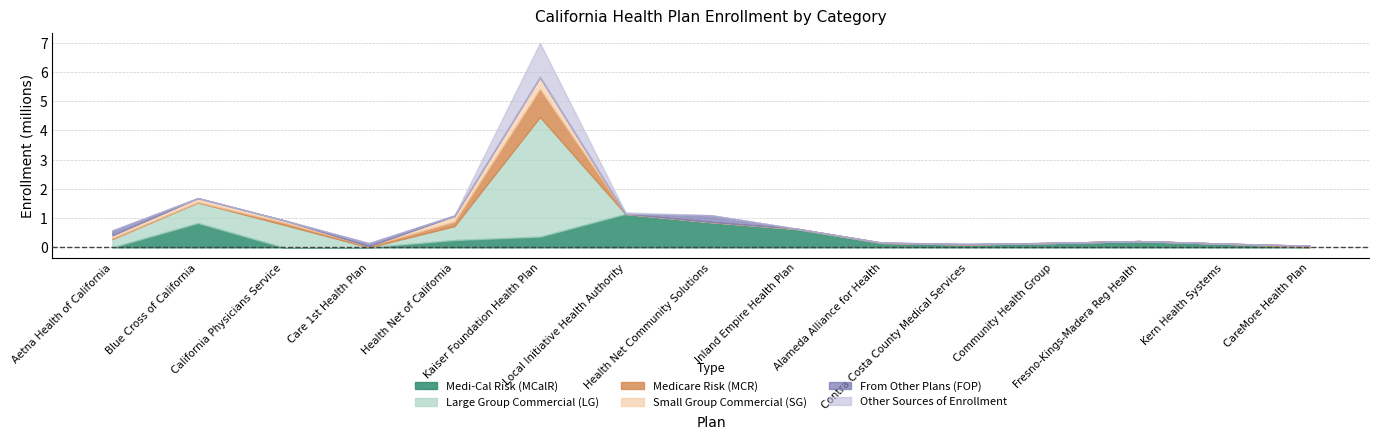

What is the maximum value for Medi-Cal Risk (MCalR)?

1.1